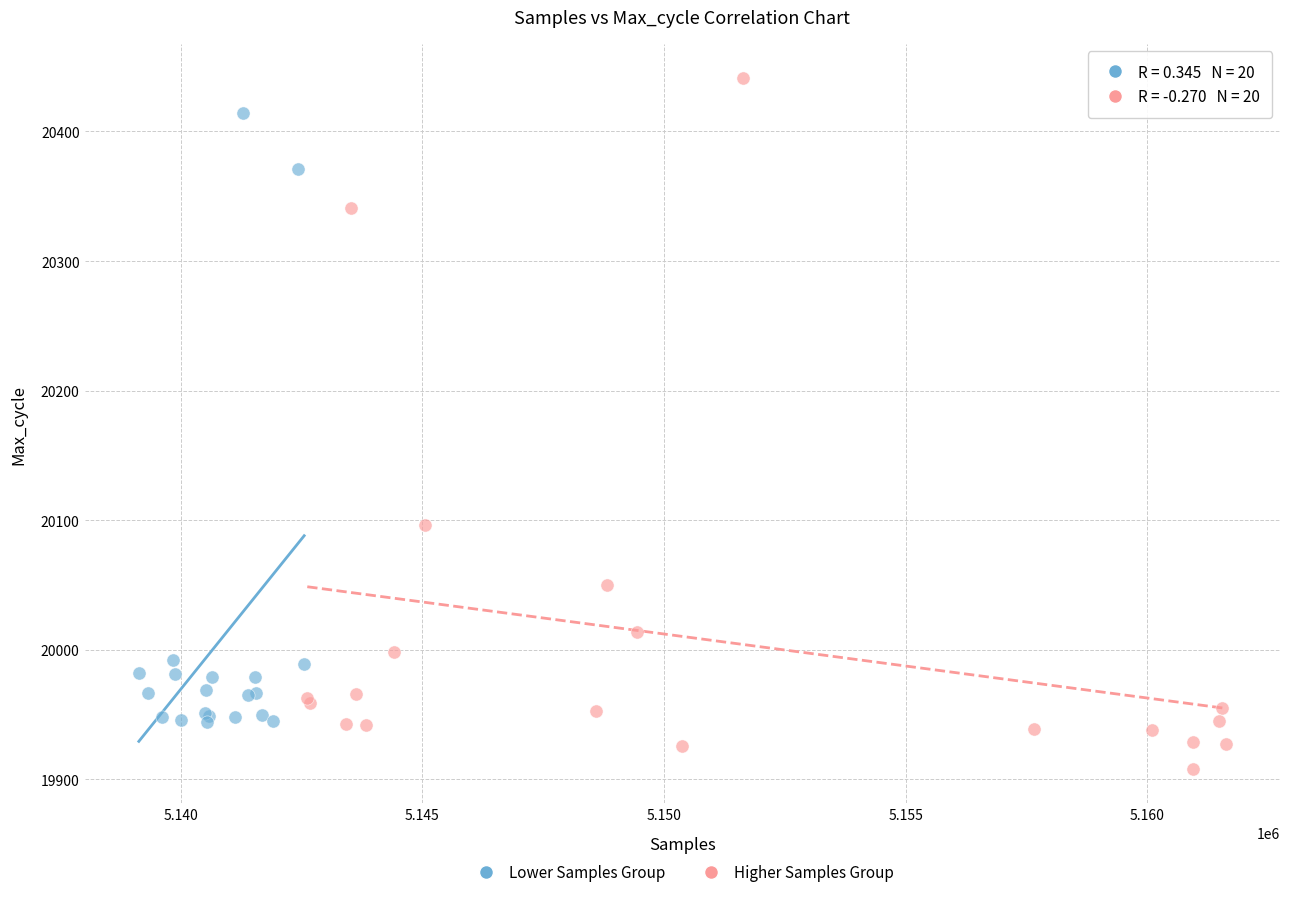

Which series reaches the minimum Y coordinate?

Higher Samples Group